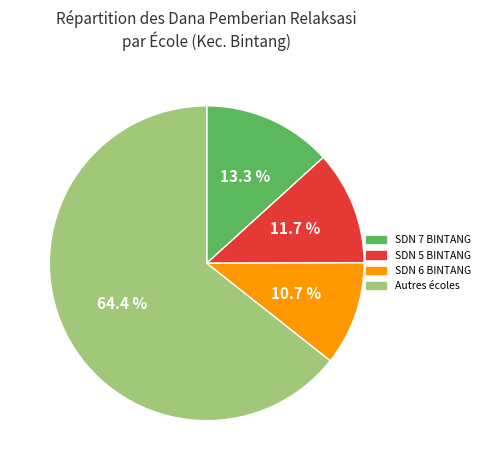

Does any single category account for the majority?

Yes